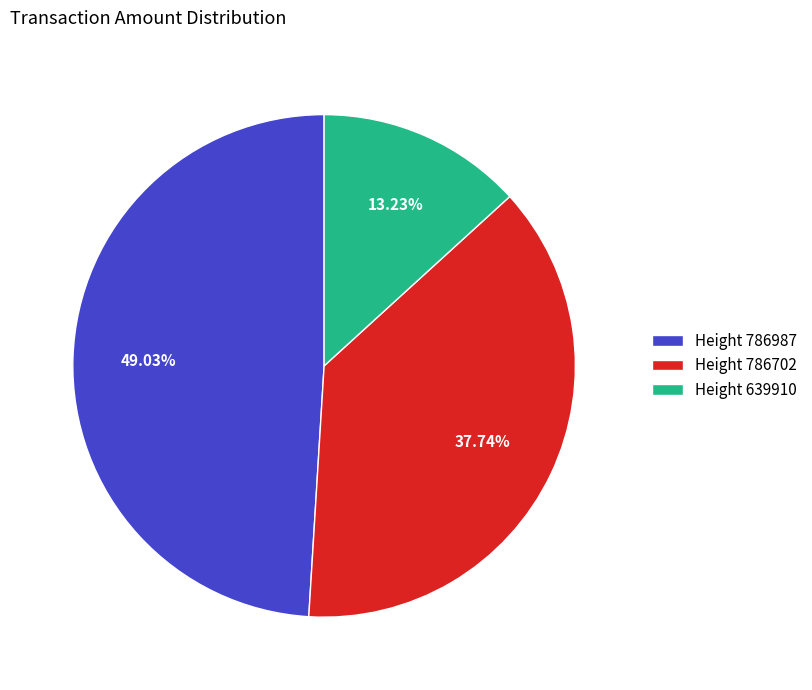

Rank the categories by value from lowest to highest.

Height 639910, Height 786702, Height 786987